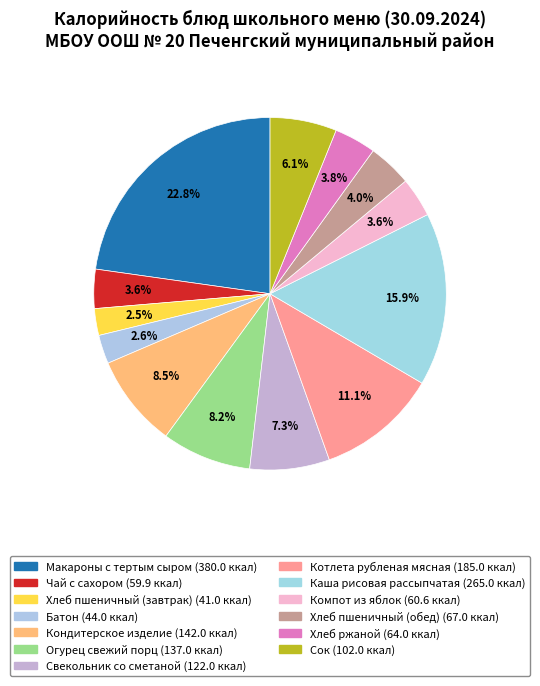

How many slices are in this pie chart?

13